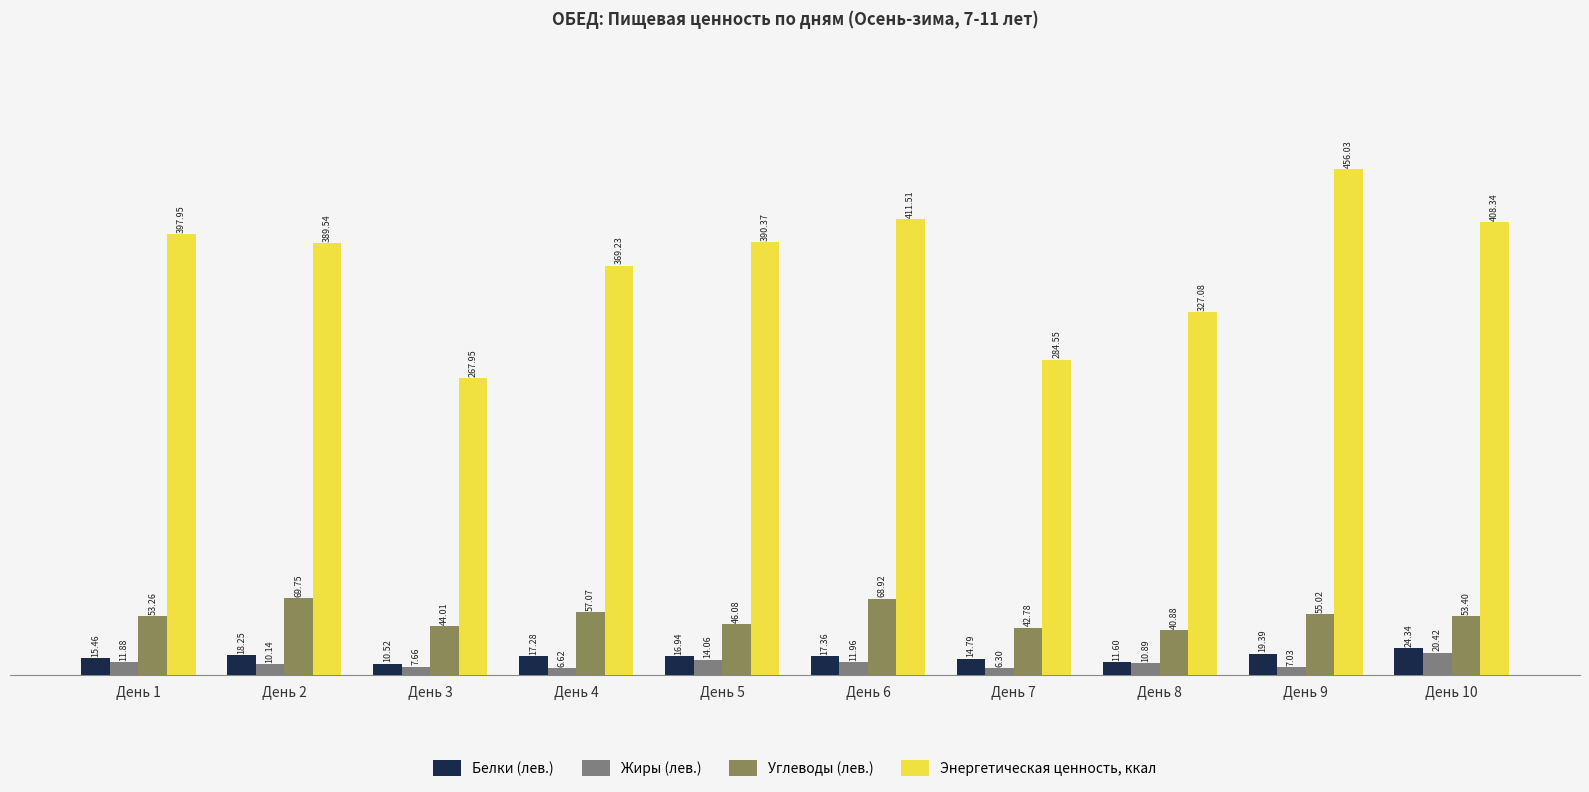

How many values in the Белки (лев.) series are below 17?

5